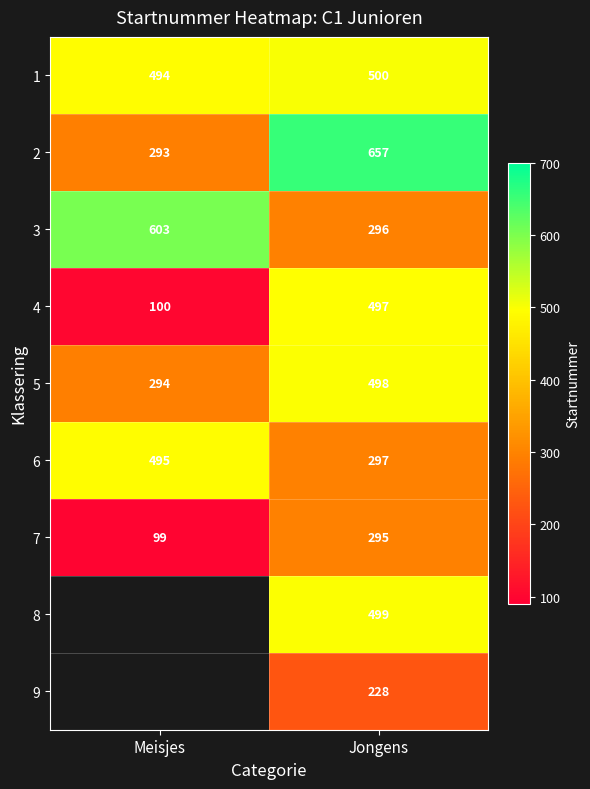

What is the difference between the highest and lowest values at Jongens?

429